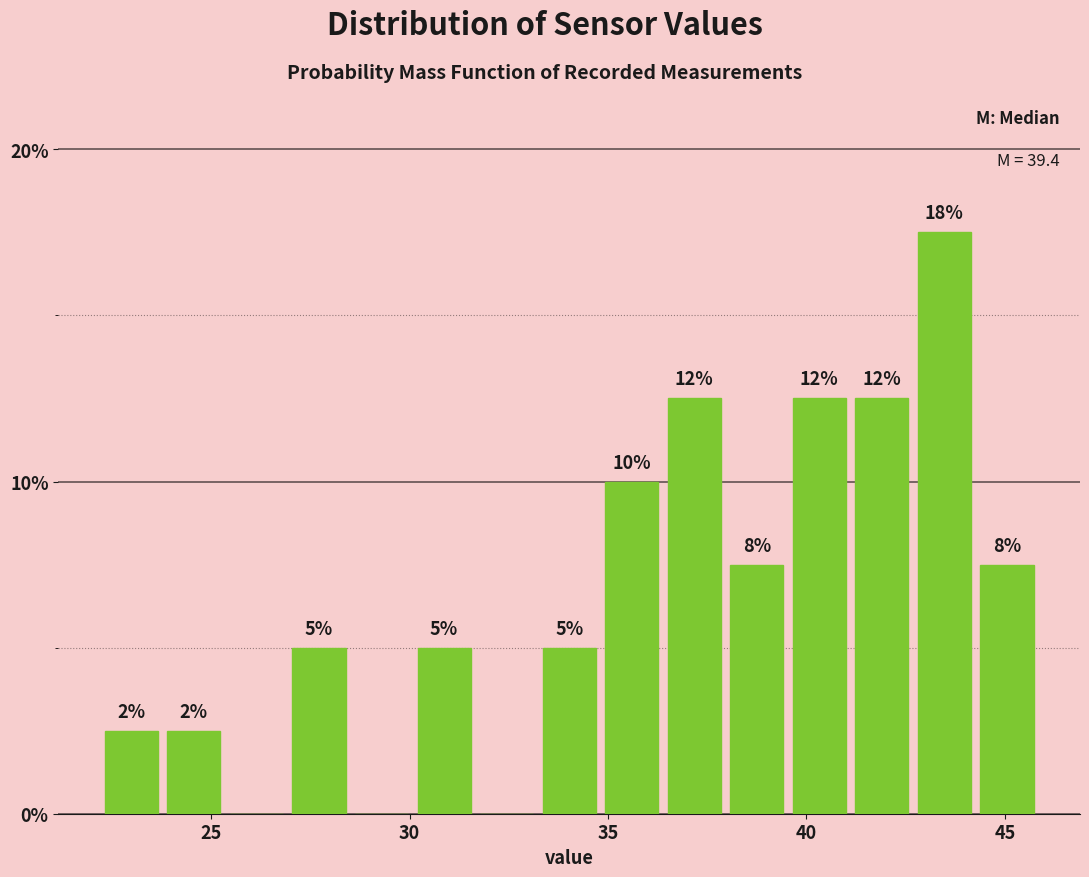

Read against the x-axis, roughly where is the centre of the tallest bar?

43.5